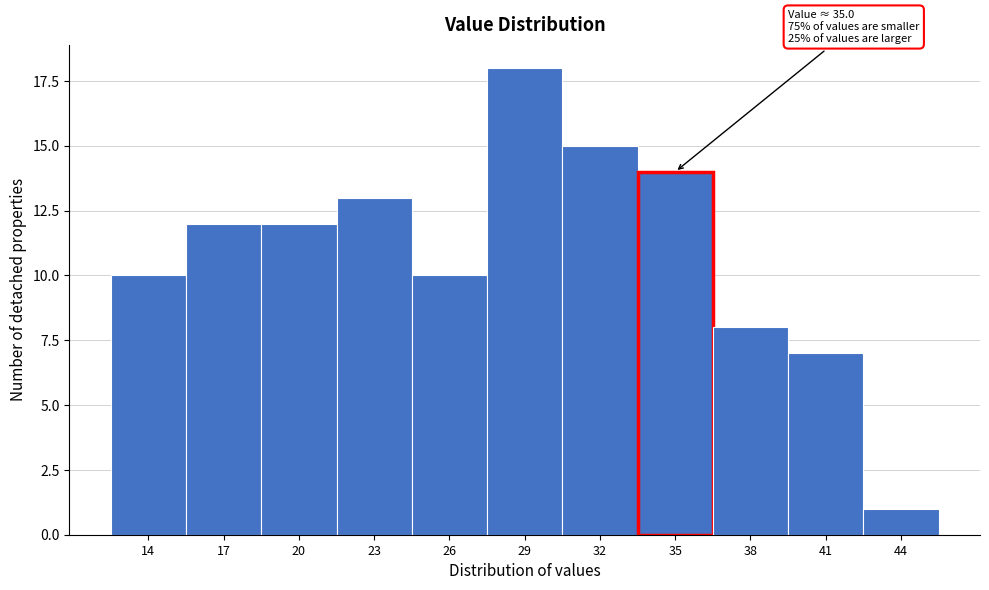

Reading left to right, list all the values displayed in this chart.

14=10	17=12	20=12	23=13	26=10	29=18	32=15	35=14	38=8	41=7	44=1